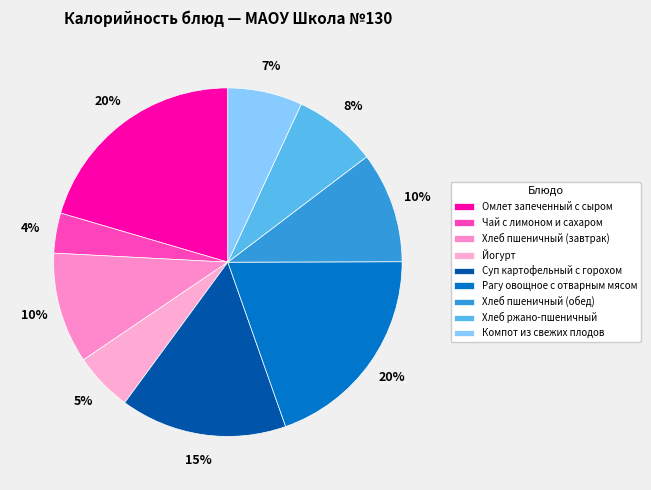

Is it true that Йогурт is 1% of the pie?

False